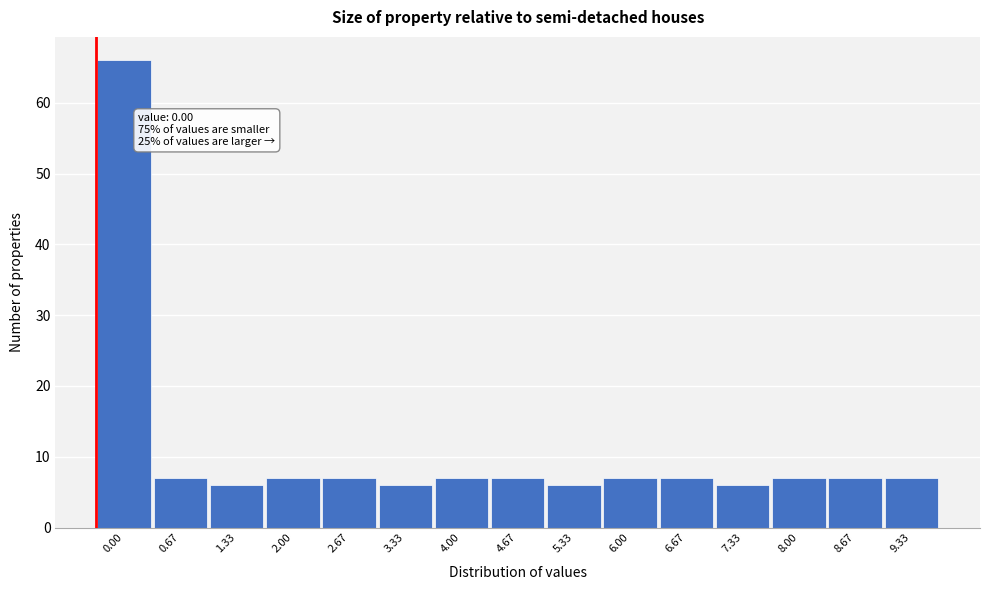

Reading left to right, what are all the values shown in this chart?

0.00=66	0.67=7	1.33=6	2.00=7	2.67=7	3.33=6	4.00=7	4.67=7	5.33=6	6.00=7	6.67=7	7.33=6	8.00=7	8.67=7	9.33=7